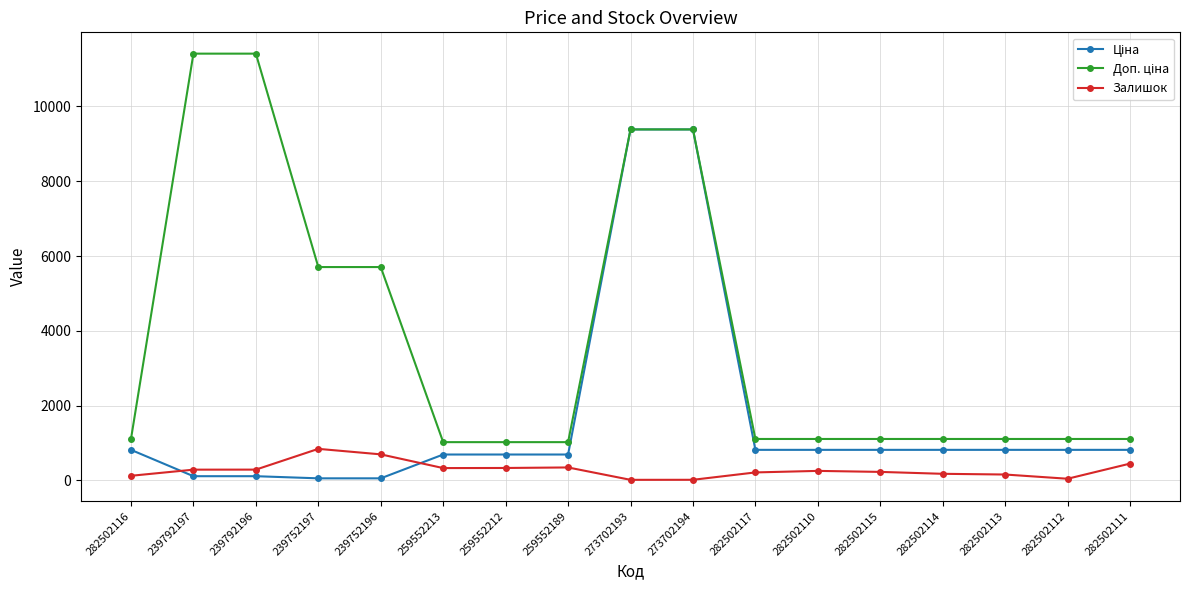

What is the label of the 7th point from the left?

259552212